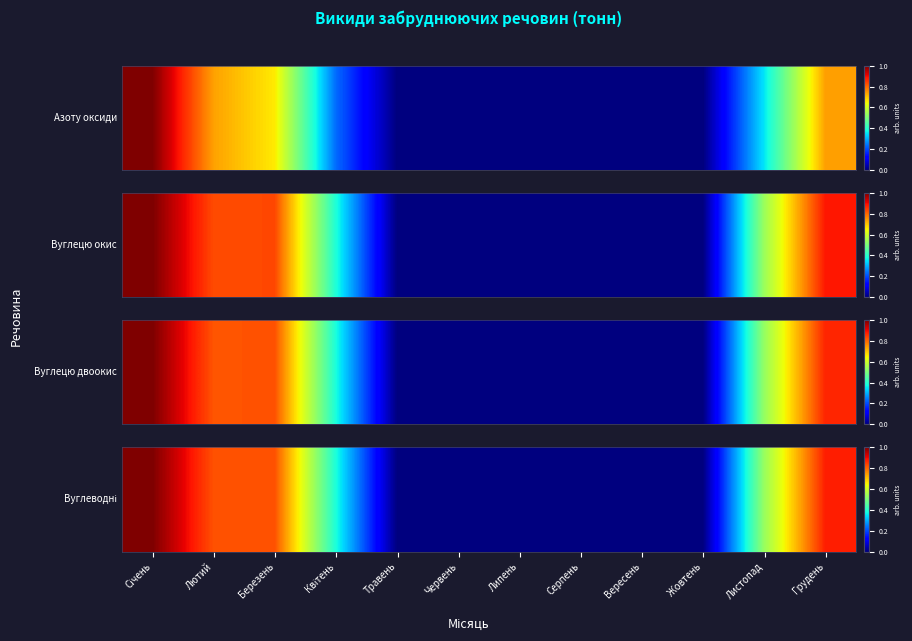

Reading right to left, extract all data points from this chart.

Грудень=0.9	Листопад=0.5	Жовтень=0.0	Вересень=0.0	Серпень=0.0	Липень=0.0	Червень=0.0	Травень=0.0	Квітень=0.4	Березень=0.8	Лютий=0.8	Січень=1.0